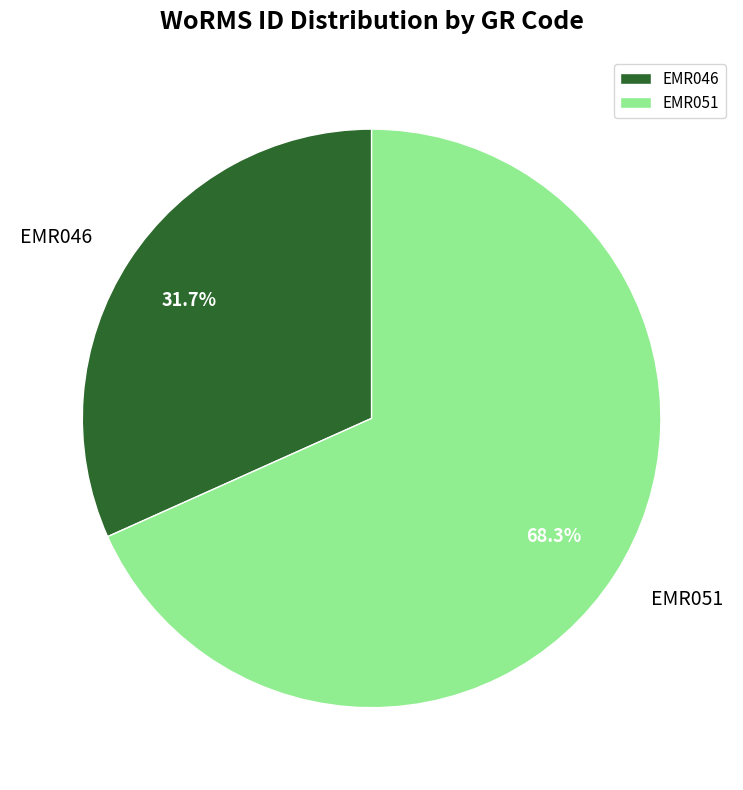

Which category has the smallest portion of the pie?

EMR046